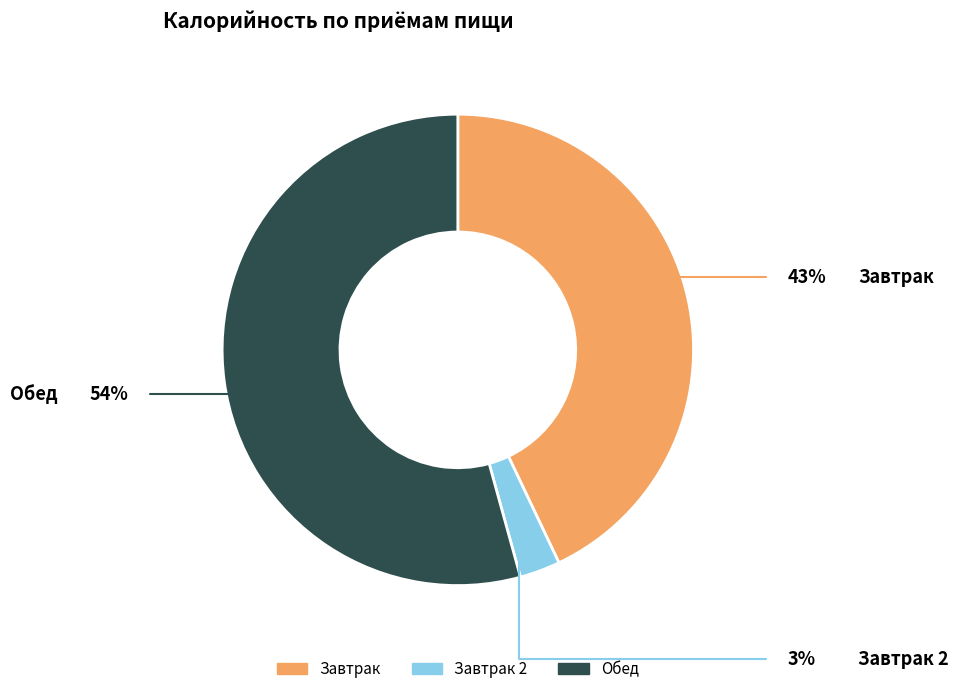

What is the change in value from Завтрак to Обед?

+155